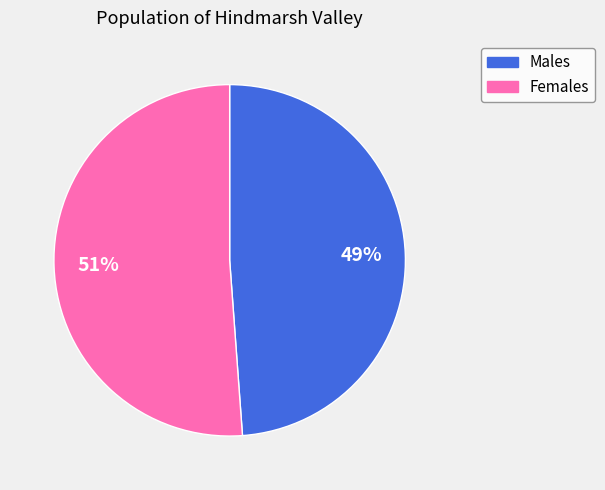

Which slice is the smallest?

Males